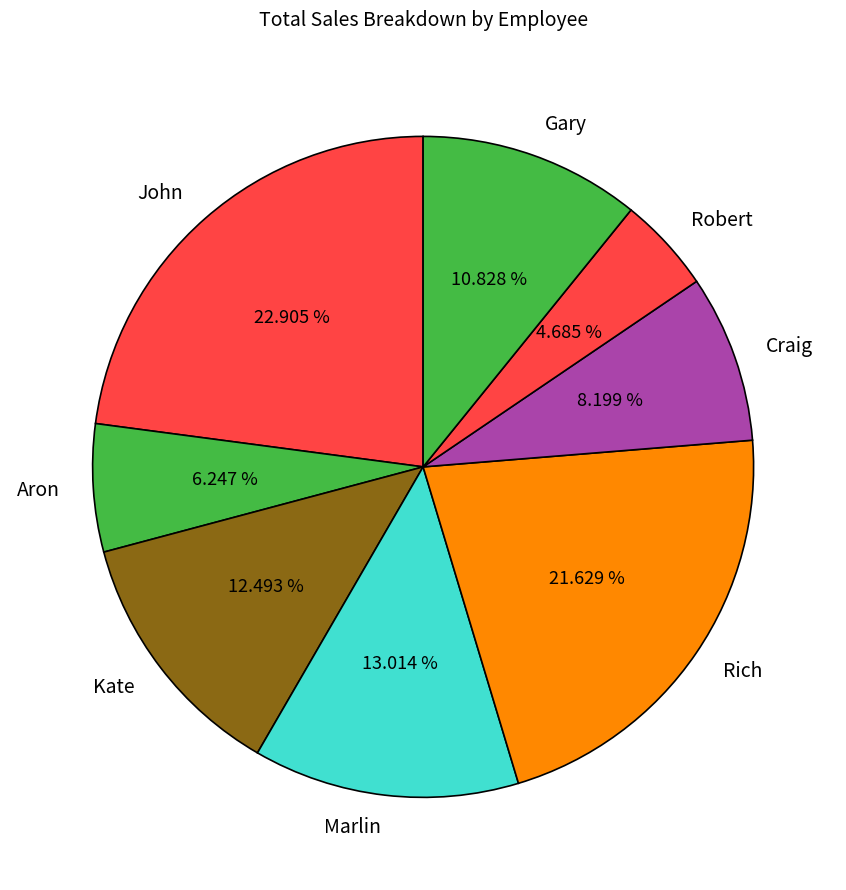

True or false: Rich accounts for 26% of the total.

False